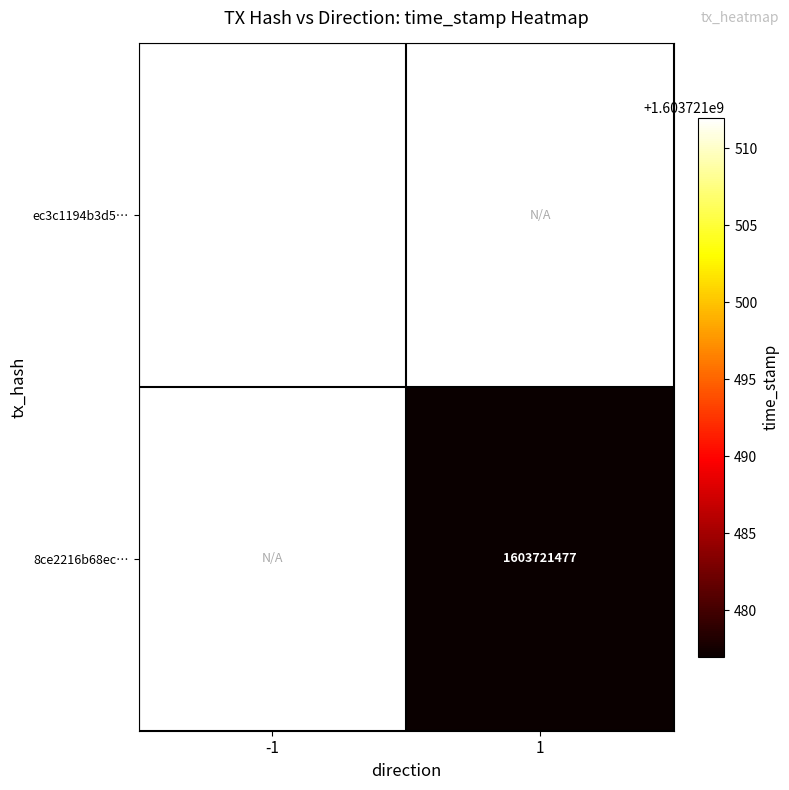

The value of 8ce2216b68ec985d53864a9fdf11c08f0437c1b at direction_1 is 782382928. True or false?

False